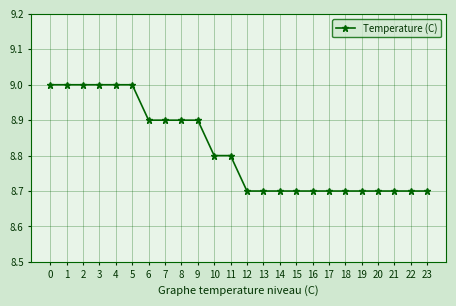

Is it true that the value at 3 is 14.5?

False